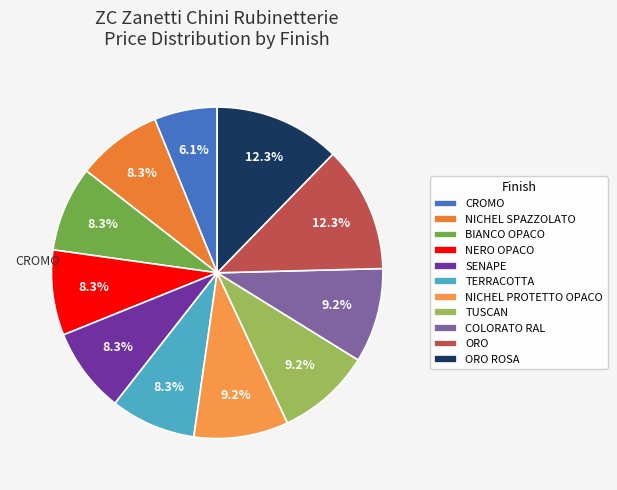

Does any single category account for the majority?

No